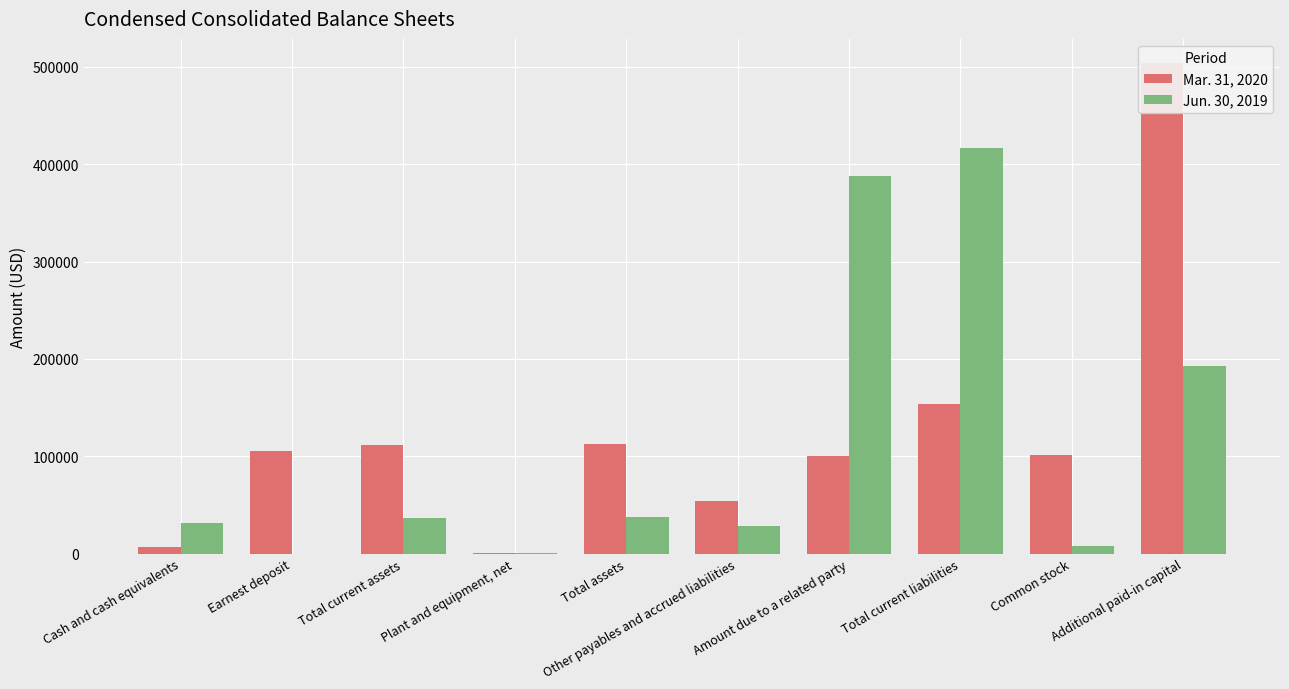

What is the difference between the maximum and second lowest values in the Jun. 30, 2019 series?

415679